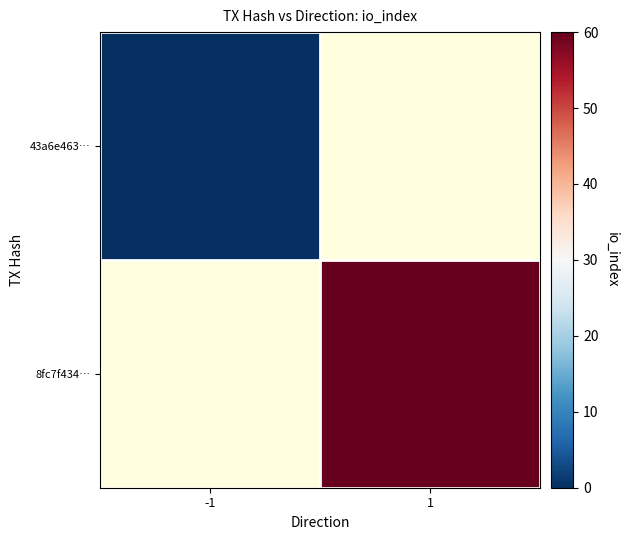

Rank the series at 1 from highest to lowest value.

43a6e463…, 8fc7f434…